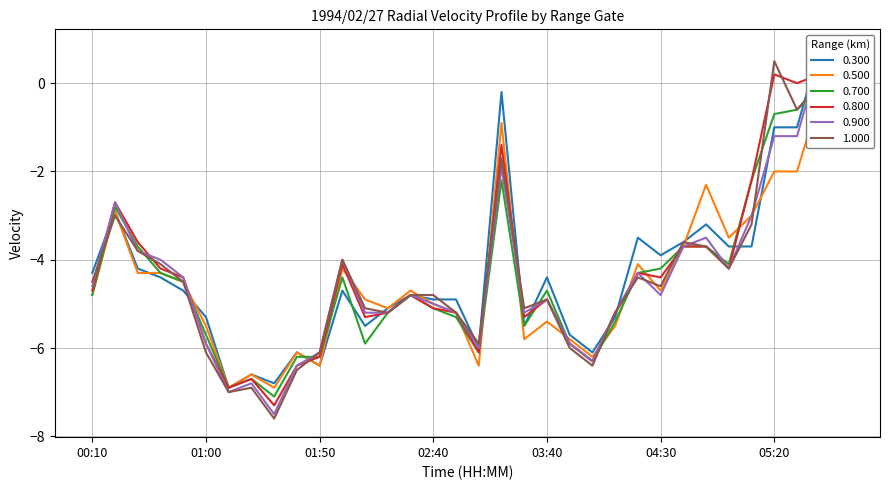

What are all the series names shown in the legend?

0.300, 0.500, 0.700, 0.800, 0.900, 1.000